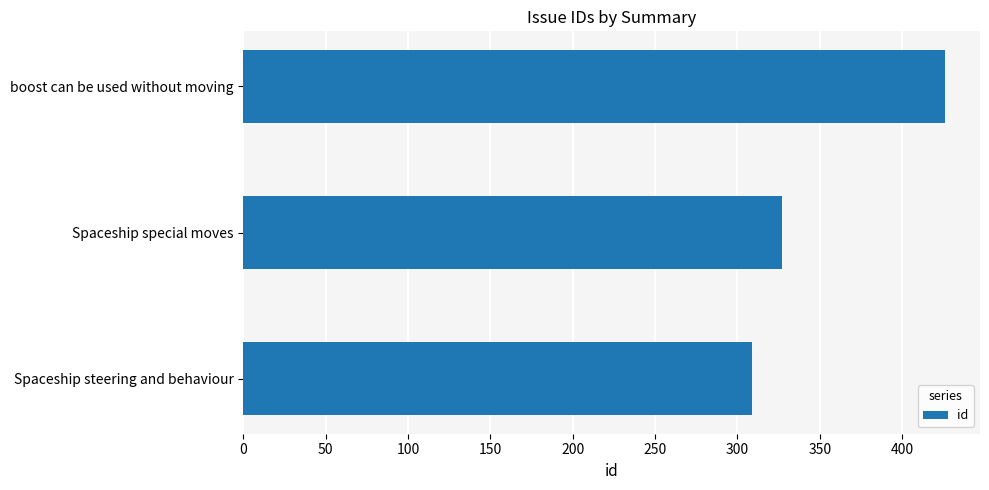

What is the greatest value displayed?

426